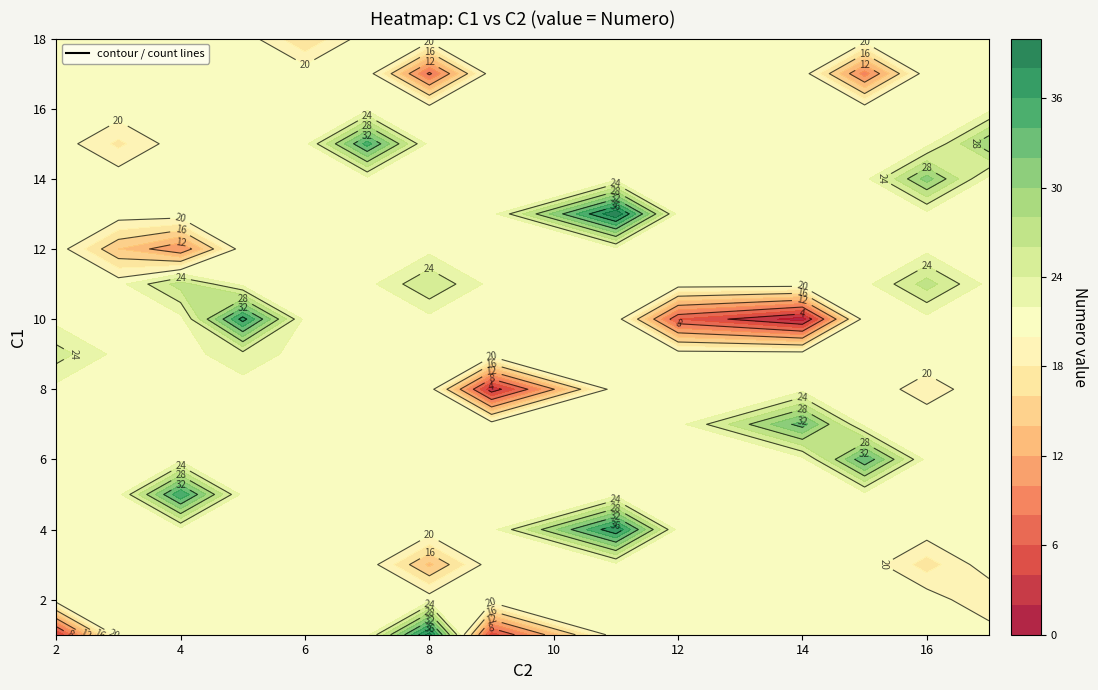

What is the maximum value shown in the chart?

40